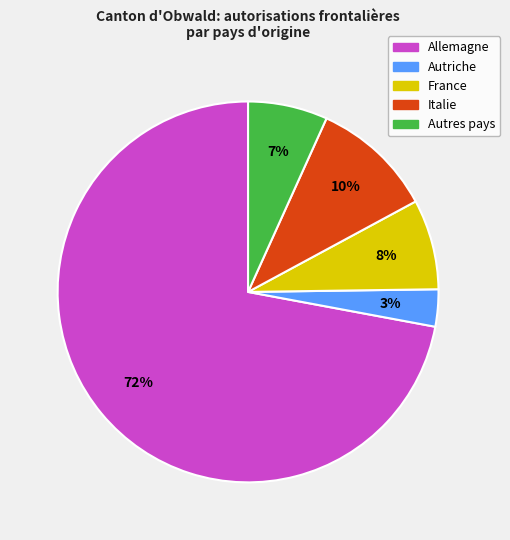

Is it true that France is 1% of the pie?

False